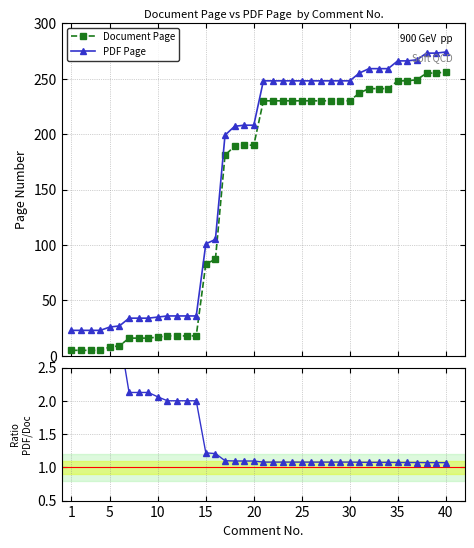

True or false: PDF/Doc ratio and PDF Page intersect in this chart.

False